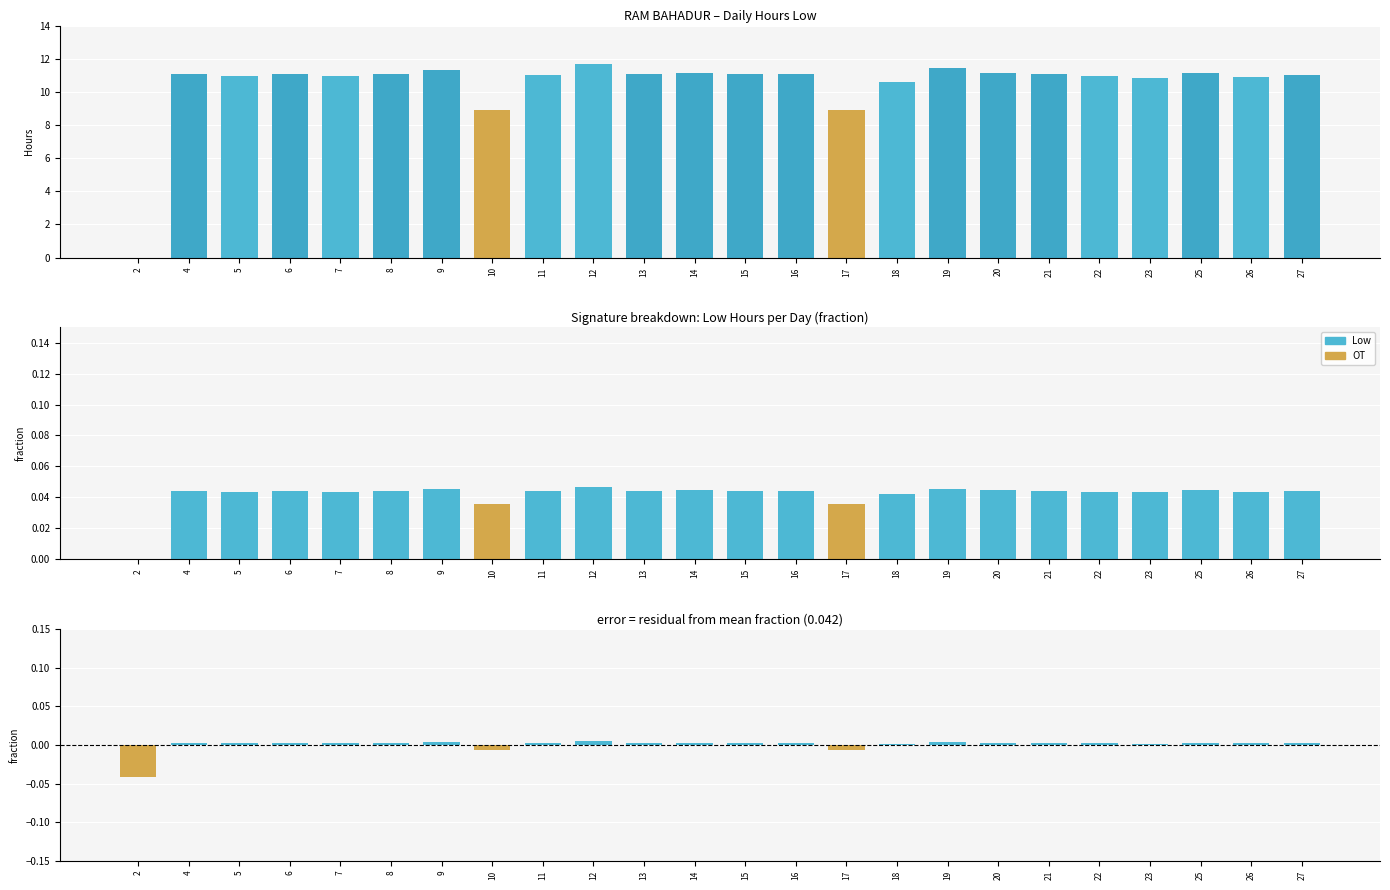

True or false: the data shows 0.0 at 9.

True